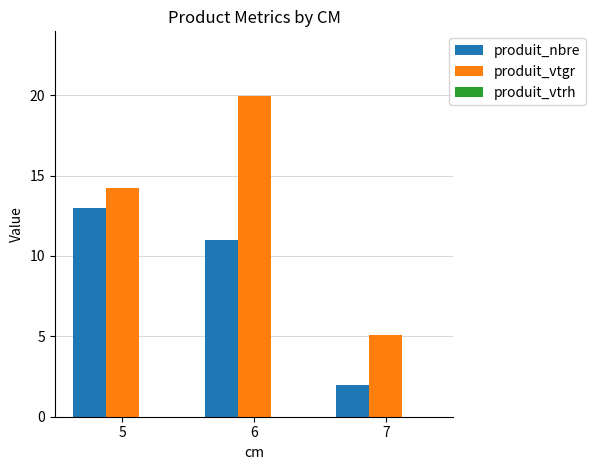

Is it true that produit_nbre equals 11.0 at 6?

True